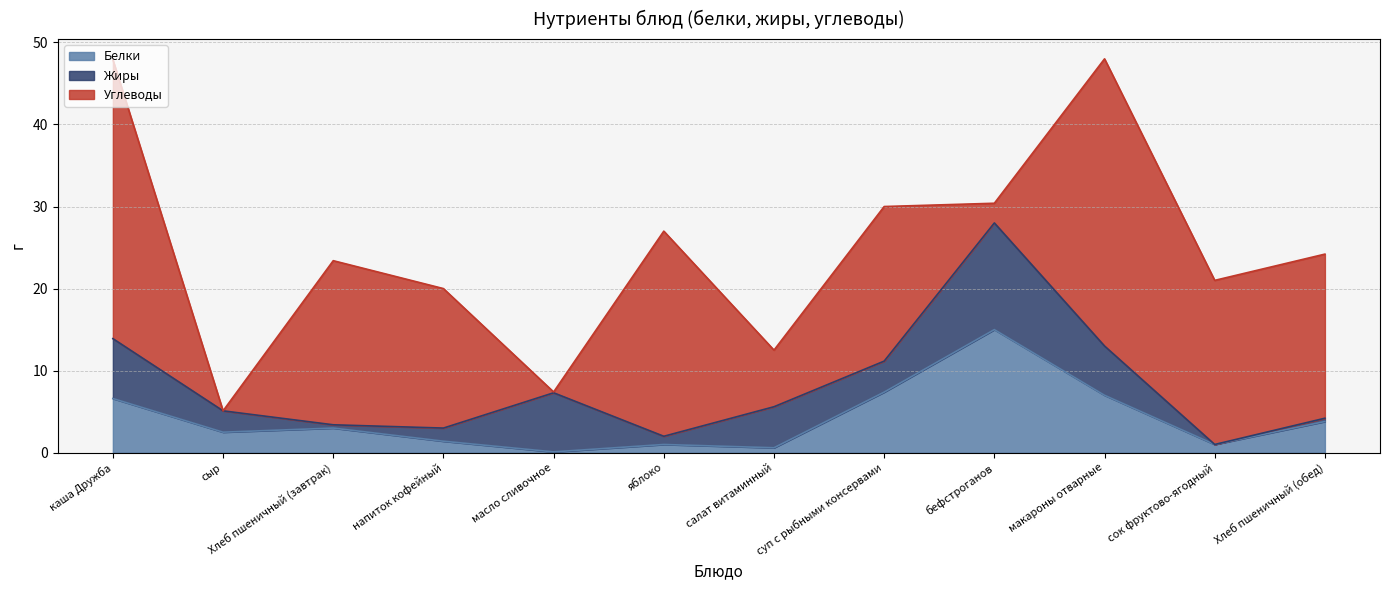

Between суп с рыбными консервами and сок фруктово-ягодный, which series saw the biggest shift?

Белки